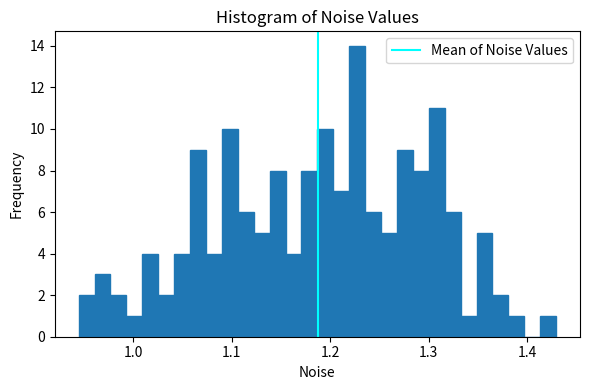

Around what value on the x-axis is the tallest bar? Give the approximate position of its centre, as read against the axis.

1.23